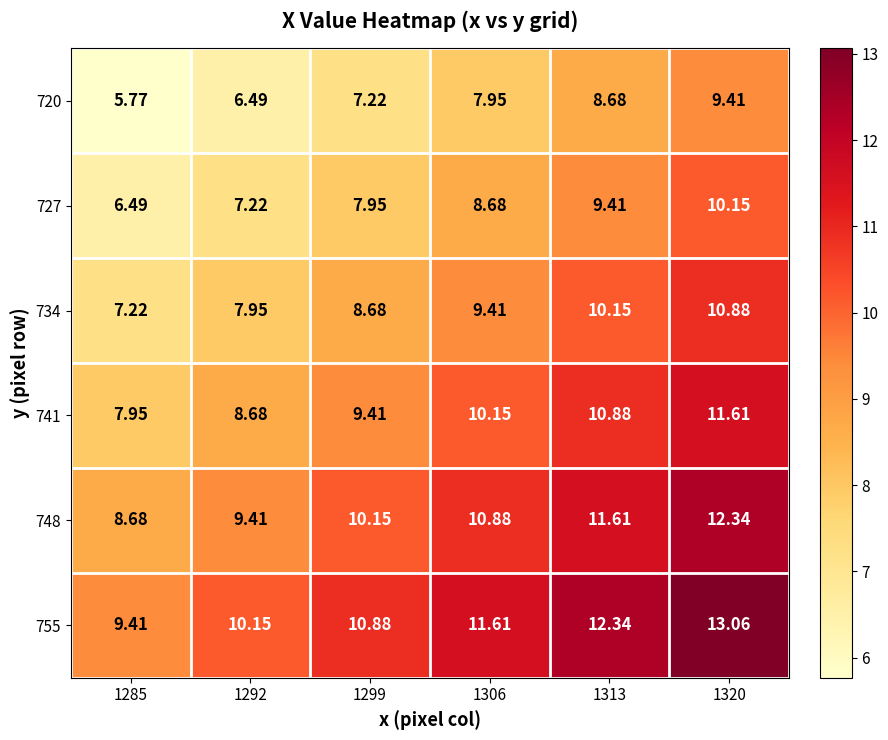

Is the value of 720 at 1299 greater than the value of 755 at 1320?

No